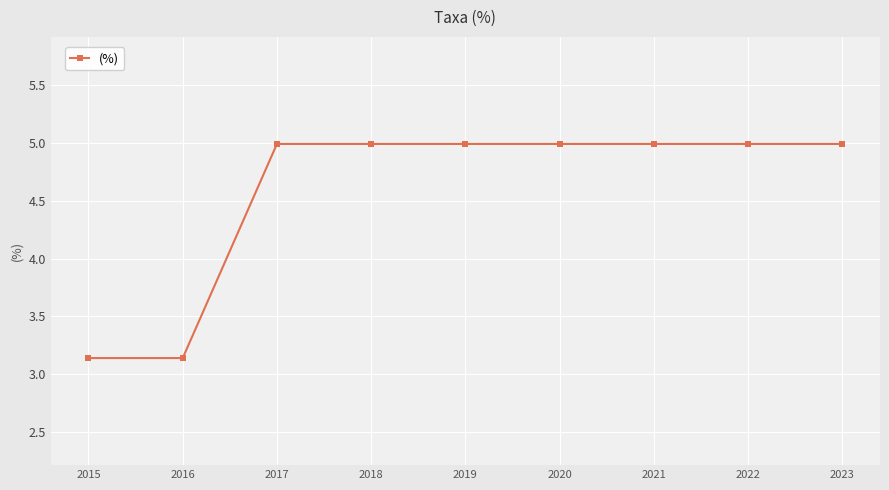

What is the value of the 7th point from the left?

5.0